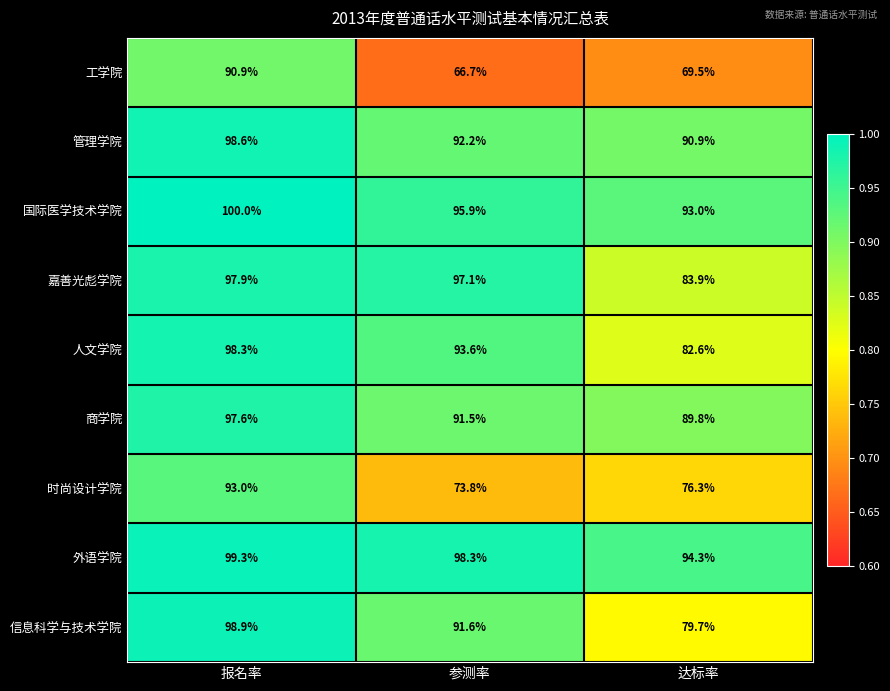

What is the difference between the highest and lowest values at 达标率?

24.8